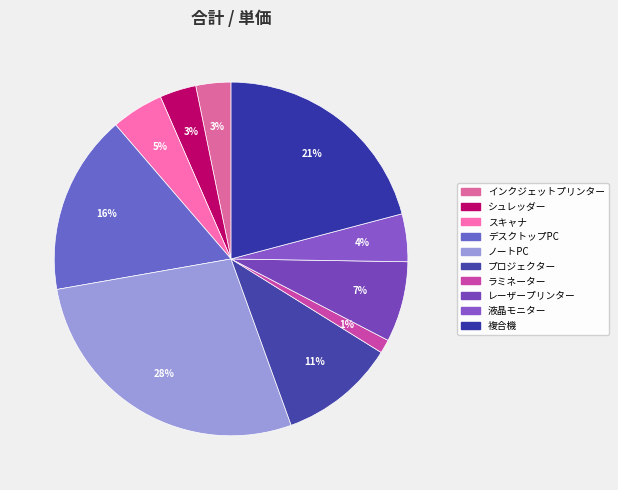

To the nearest percent, what portion does インクジェットプリンター represent?

3%